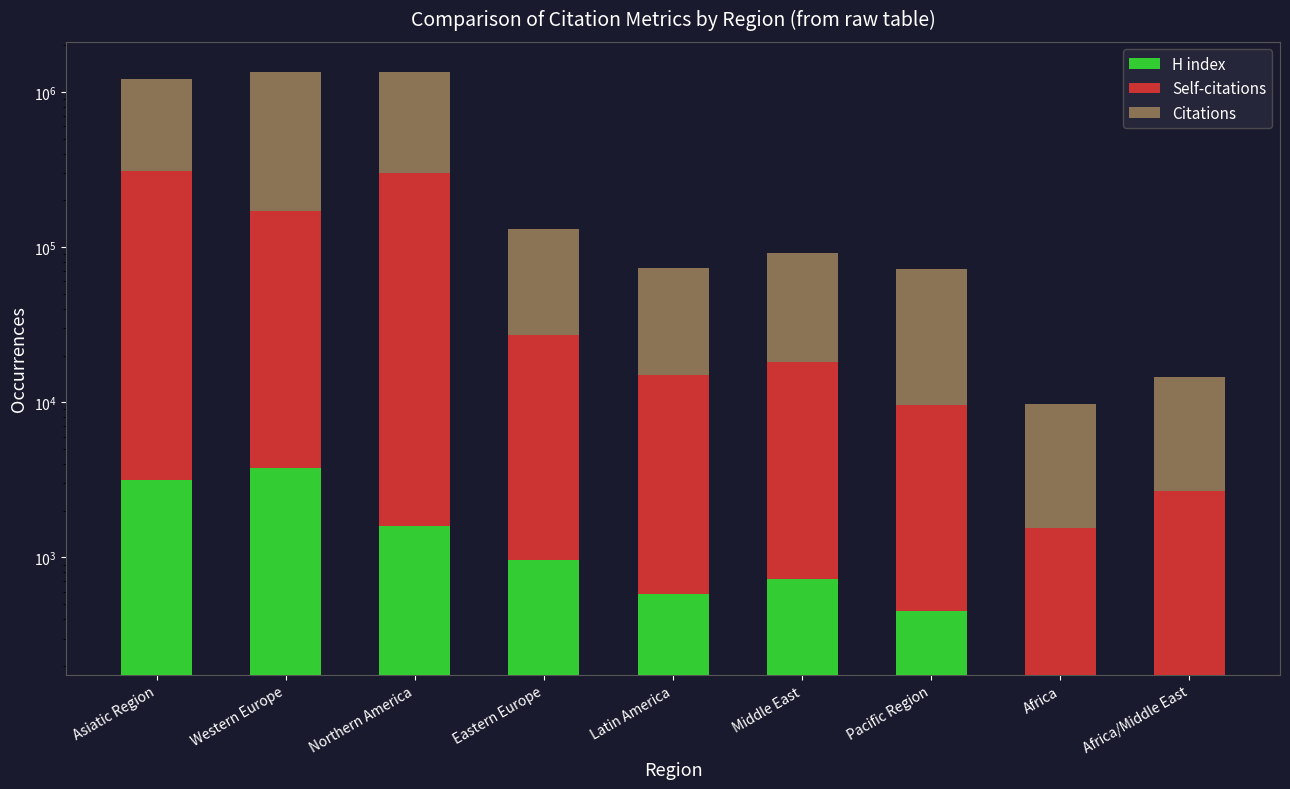

What are all the series names shown in the legend?

H index, Self-citations, Citations